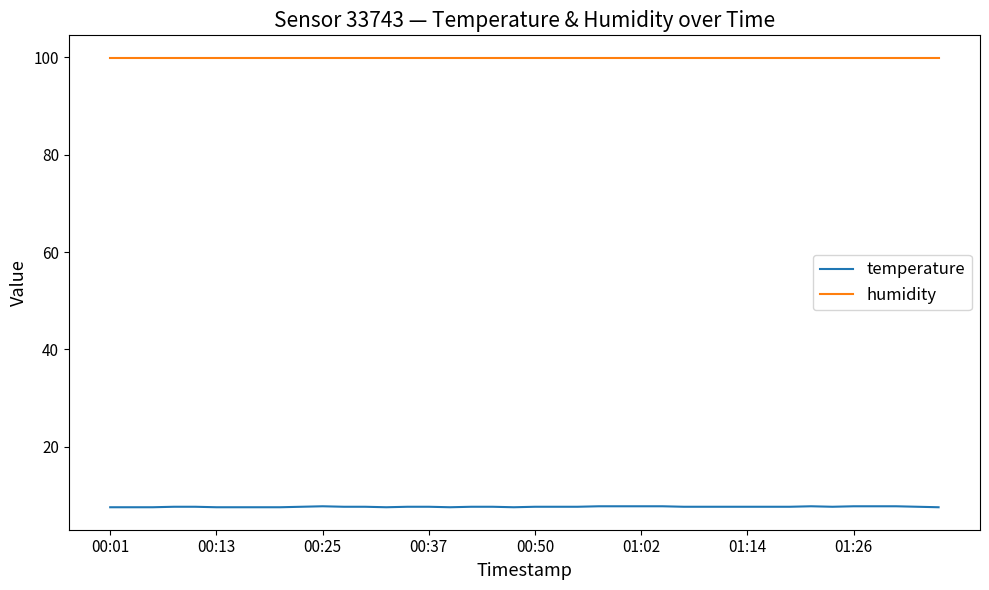

Which series has the widest spread of values?

temperature